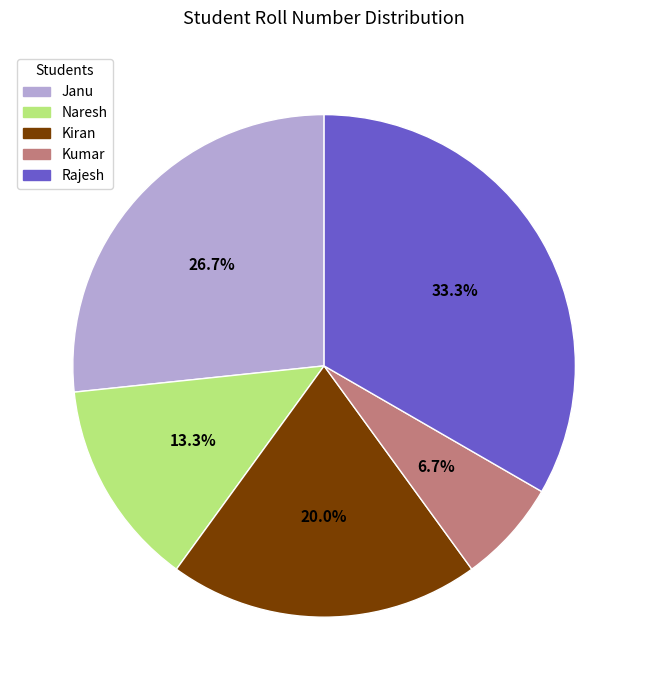

The Rajesh slice represents 22% of the pie. True or false?

False